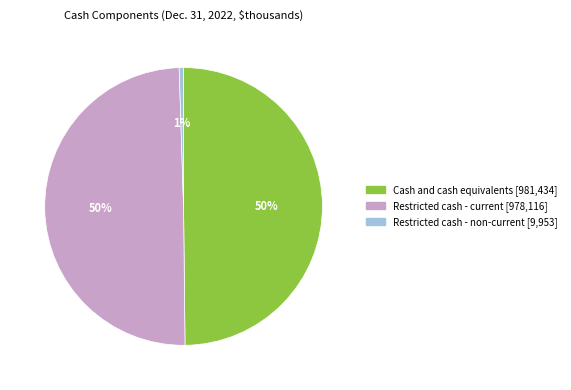

Do Restricted cash - current and Restricted cash - non-current together represent more than half of the pie?

Yes